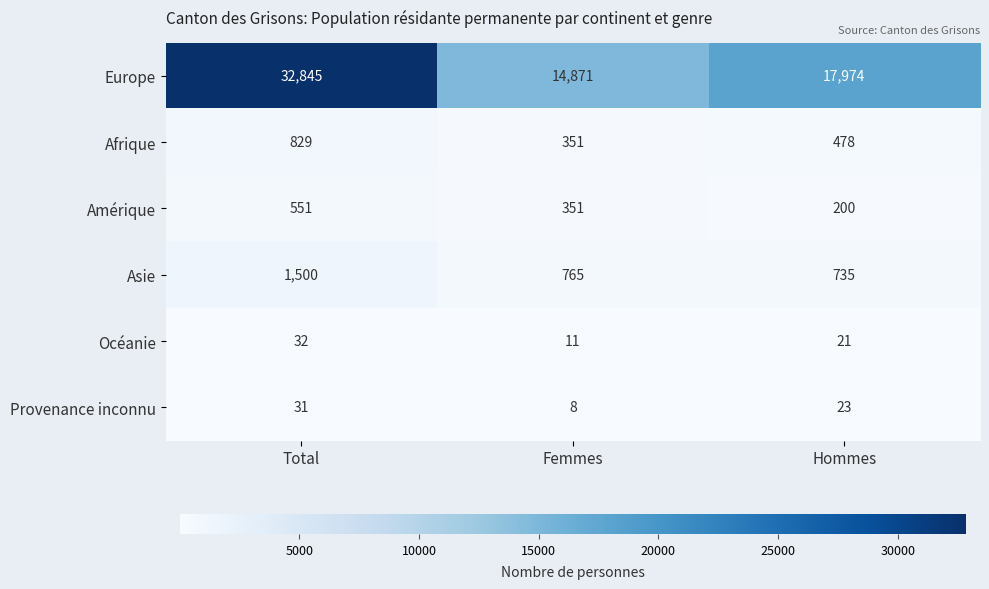

At which category is the sum across all series the highest?

Total